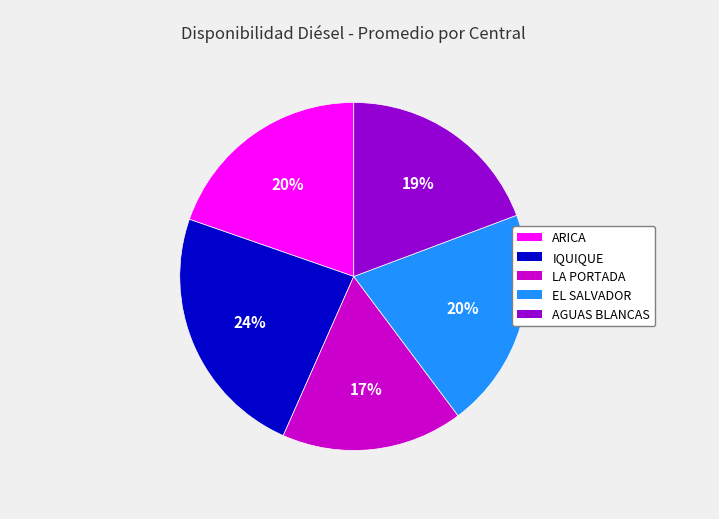

Is there a majority slice in this chart?

No